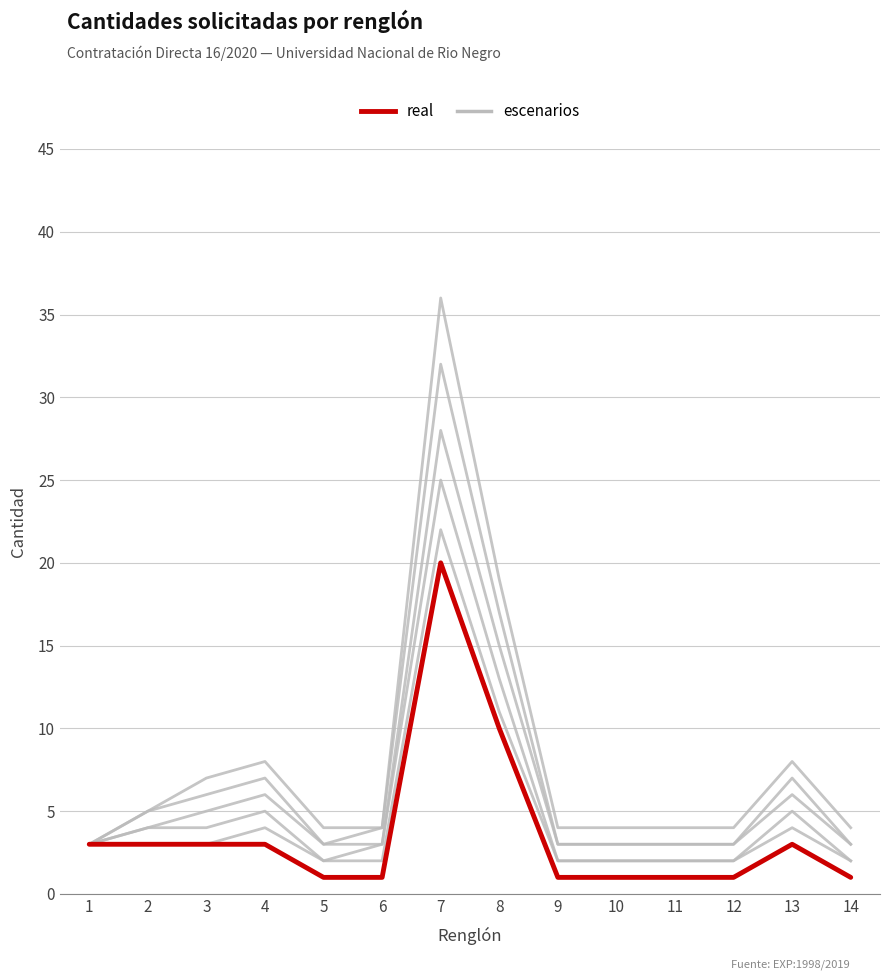

At 4, list the series in order from smallest to largest.

real, escenarios